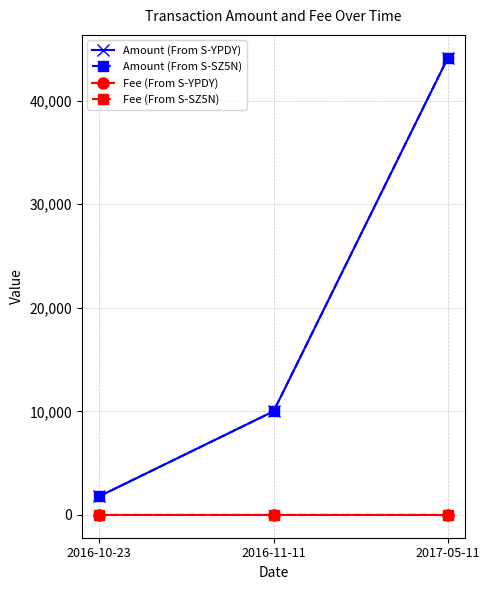

List the labels in order of Amount (From S-YPDY) value, largest first.

2017-05-11, 2016-11-11, 2016-10-23